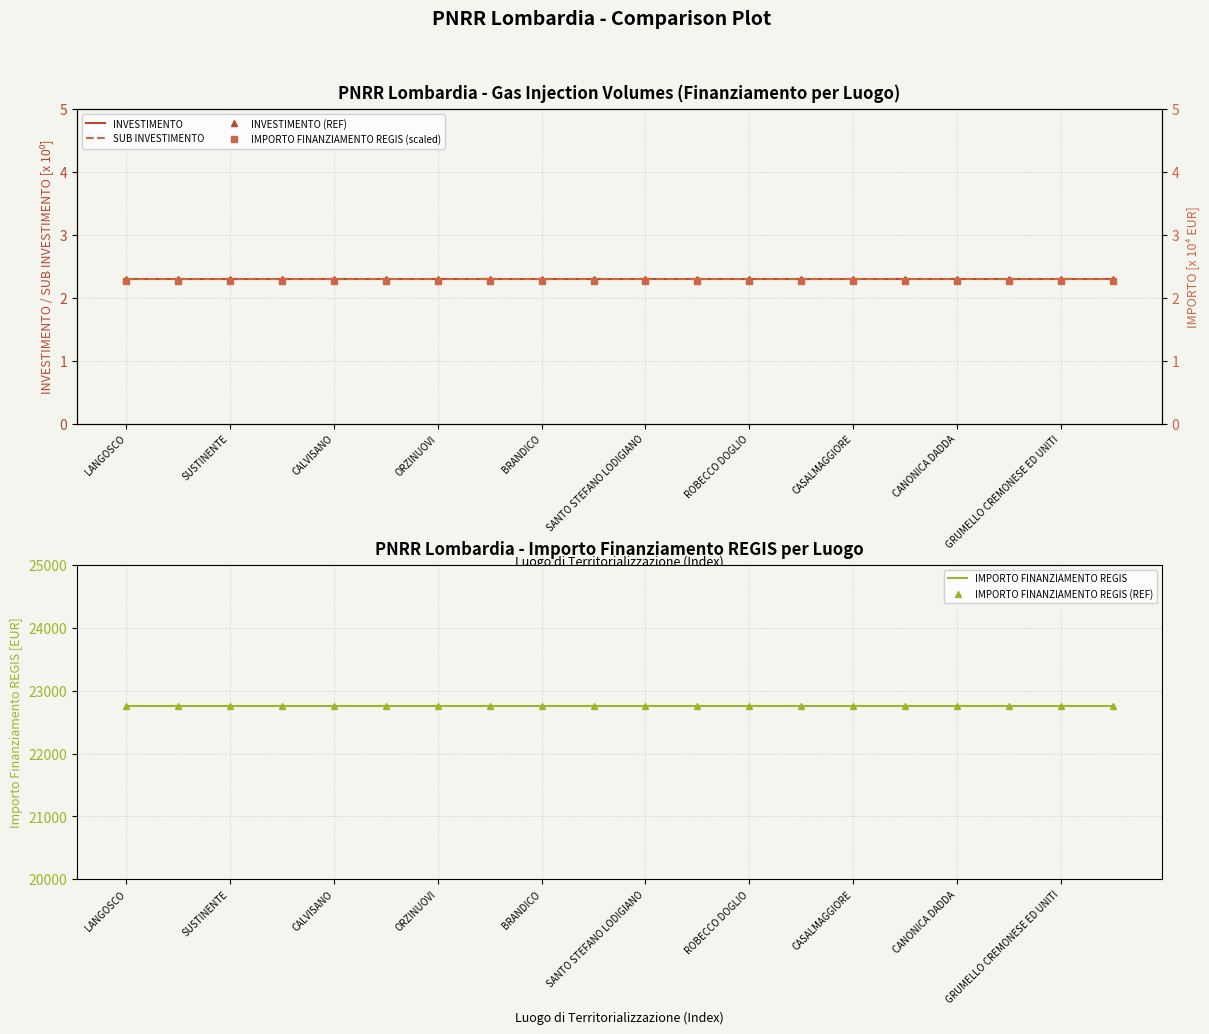

Which series has the widest spread of values?

INVESTIMENTO